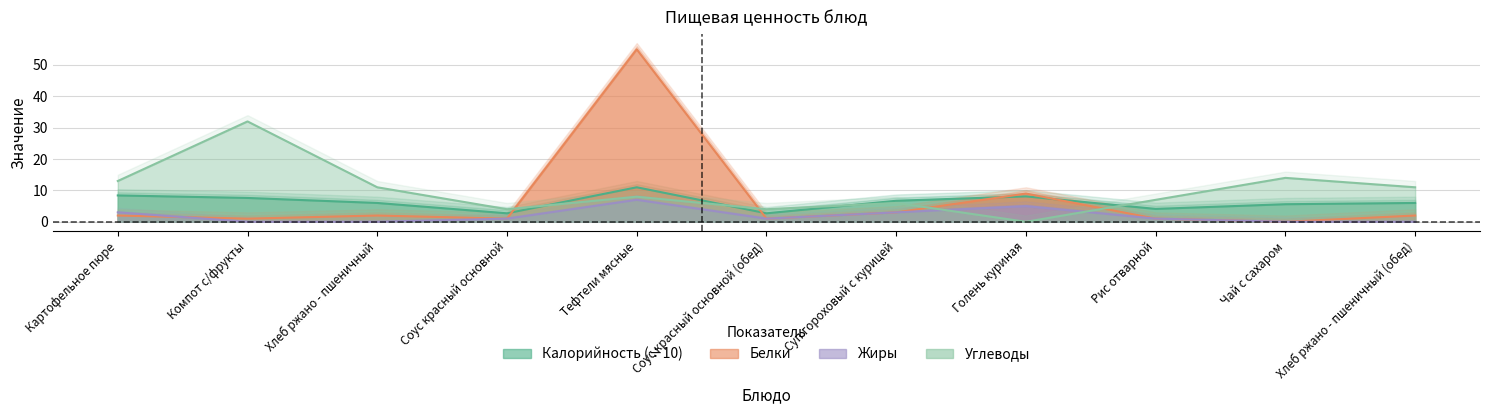

What is the lowest value of the Калорийность series?

2.7